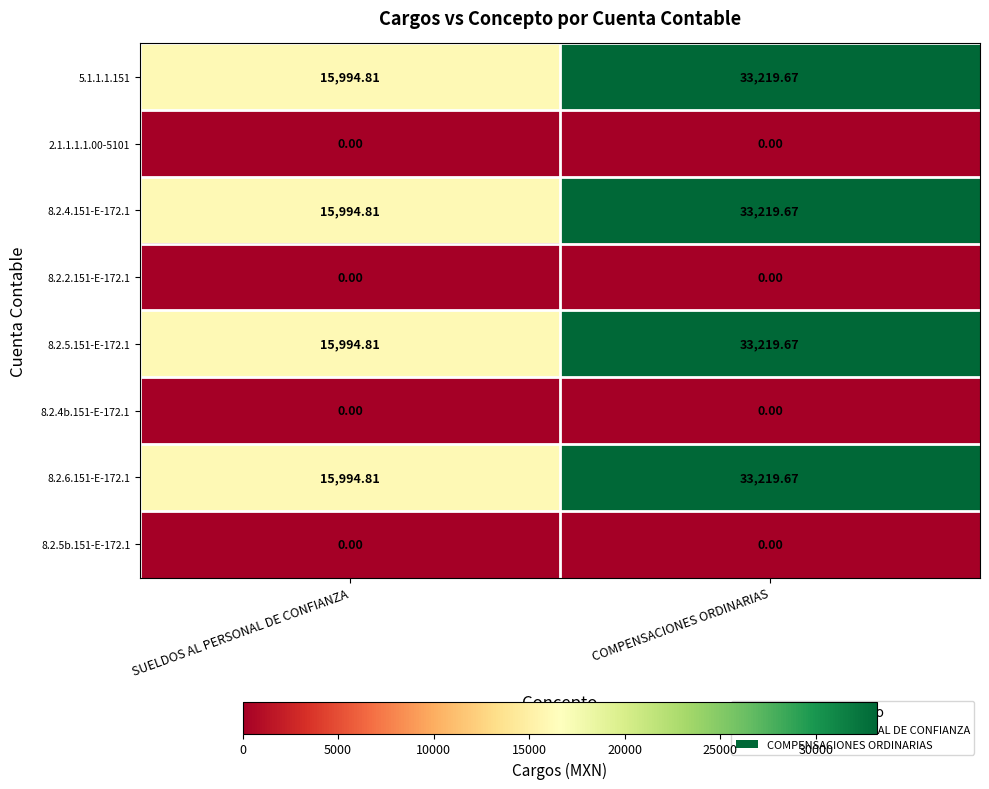

At which label does 8.2.4.151-E-172.1 reach its peak?

COMPENSACIONES ORDINARIAS